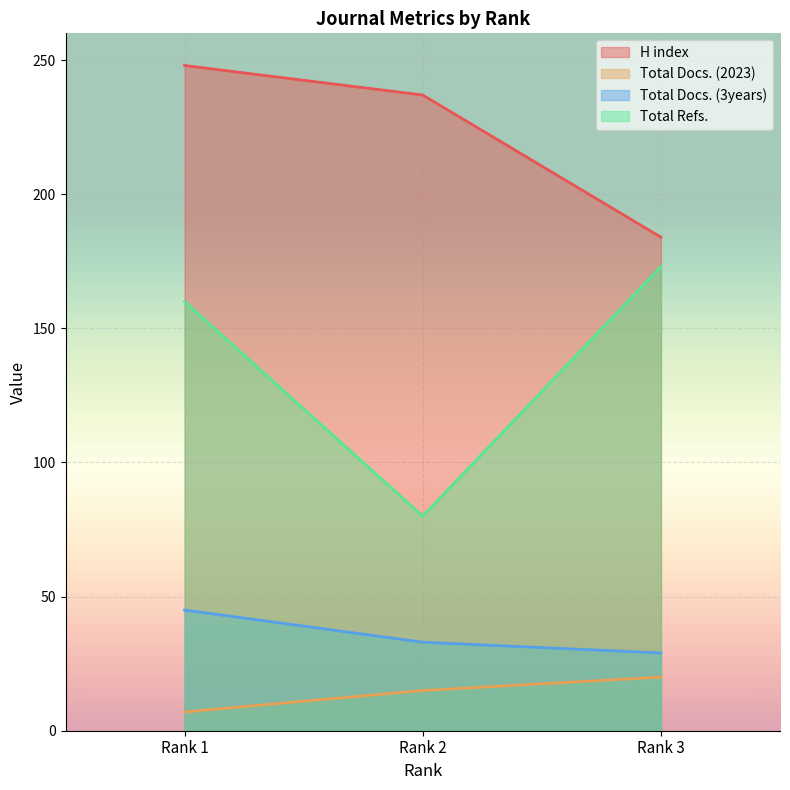

Which series has the largest total across all categories?

H index